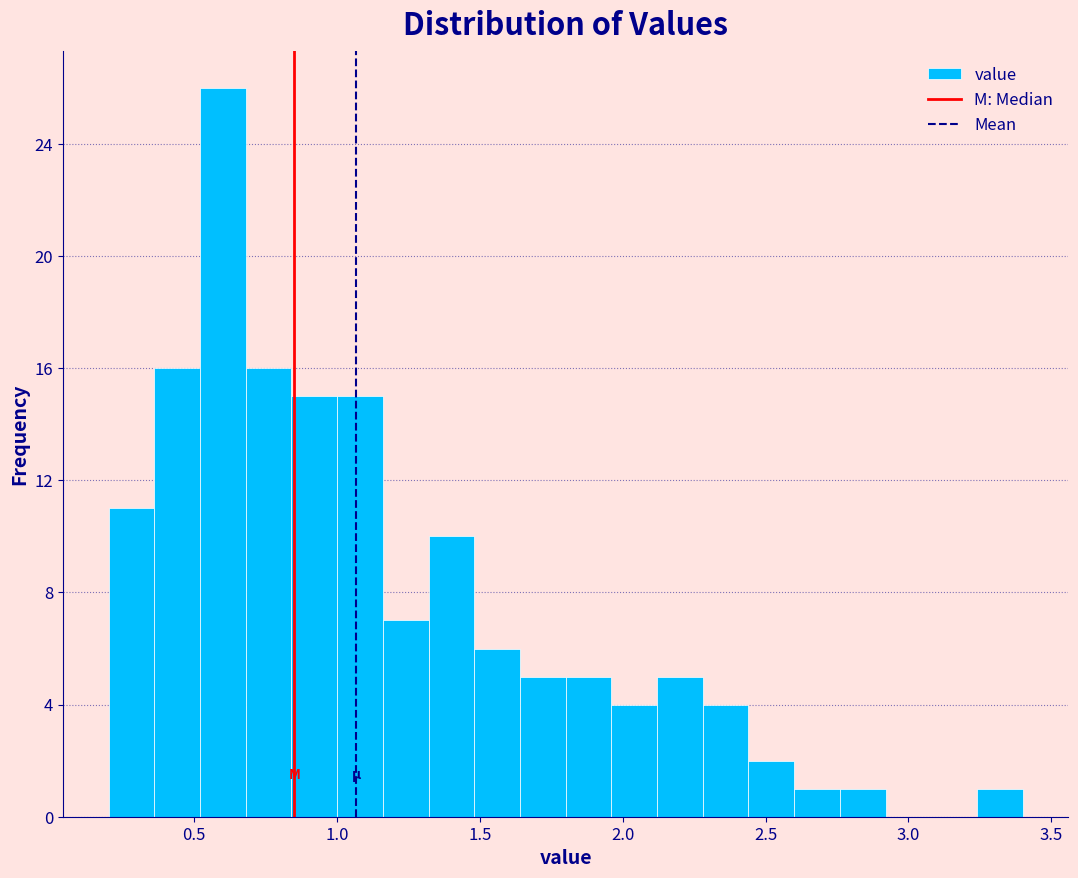

Read against the x-axis, roughly where is the centre of the tallest bar?

0.60